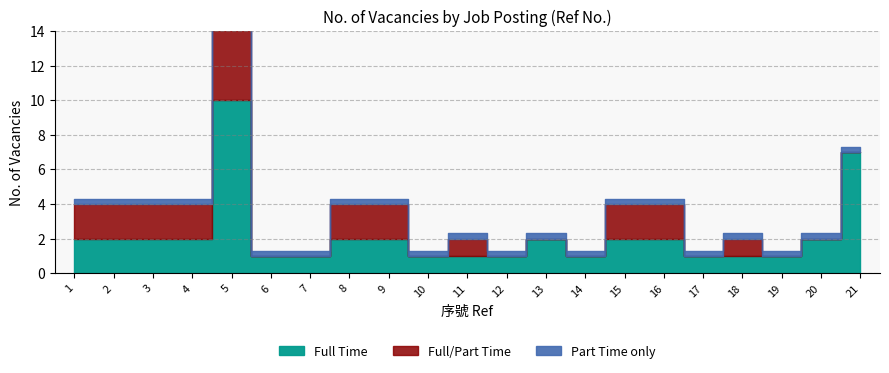

What is the difference between the maximum and minimum values in the Full/Part Time series?

10